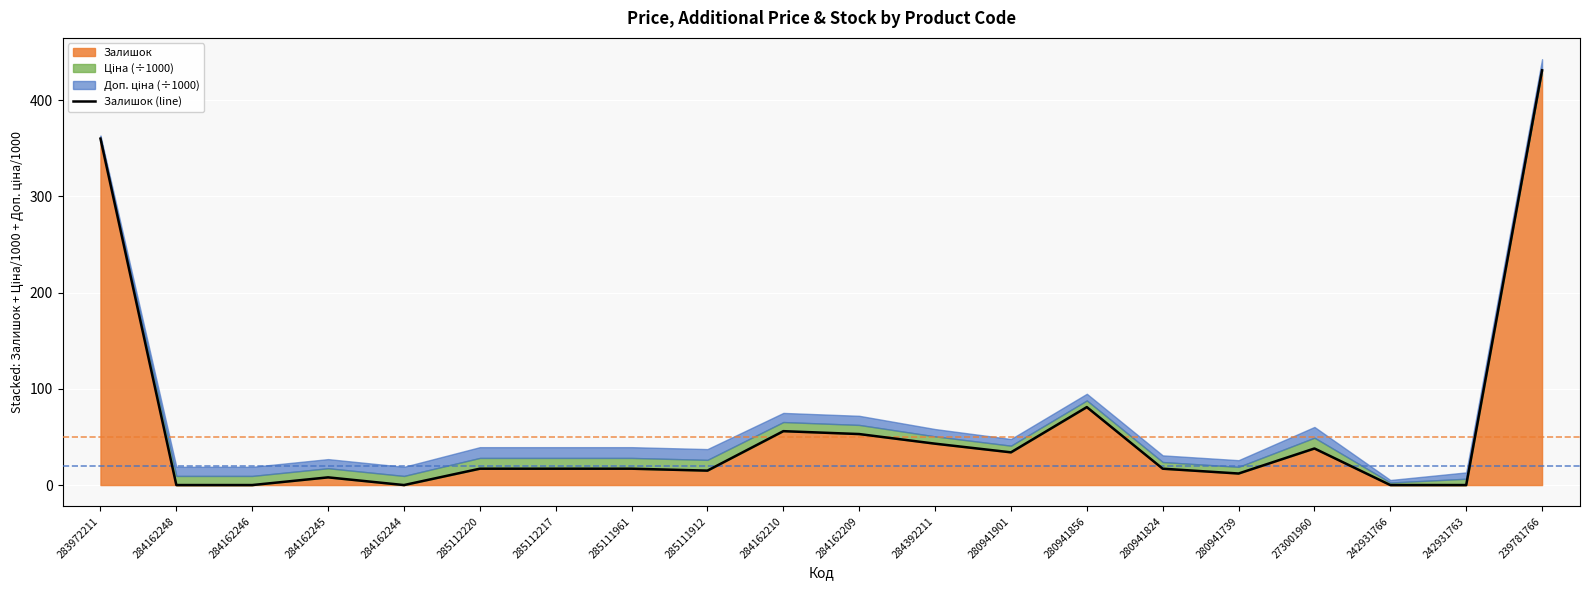

What is the label of the 17th point from the left?

273001960